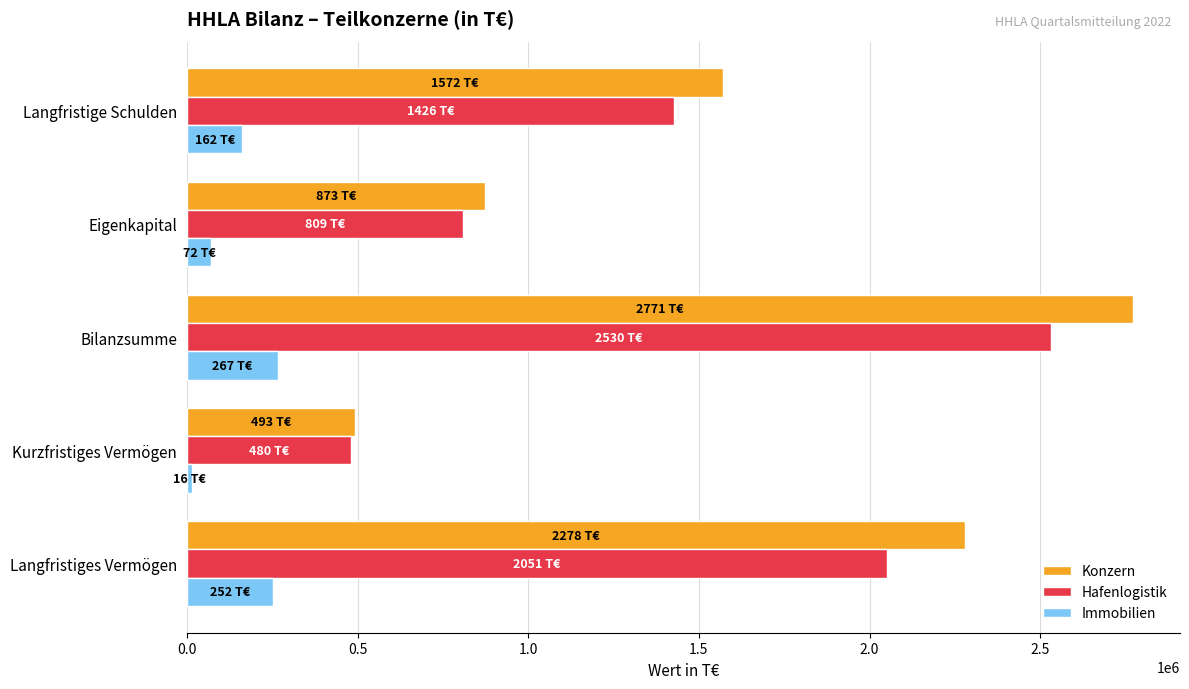

Is the value of Immobilien at Eigenkapital greater than the value of Konzern at Langfristige Schulden?

No